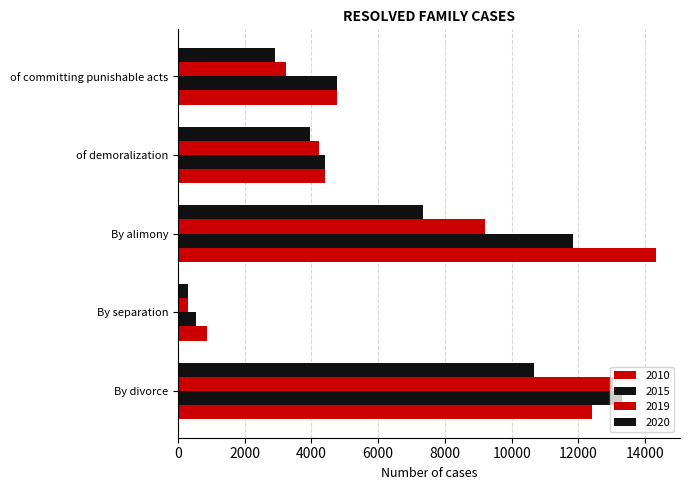

Count the number of data series in this chart.

4